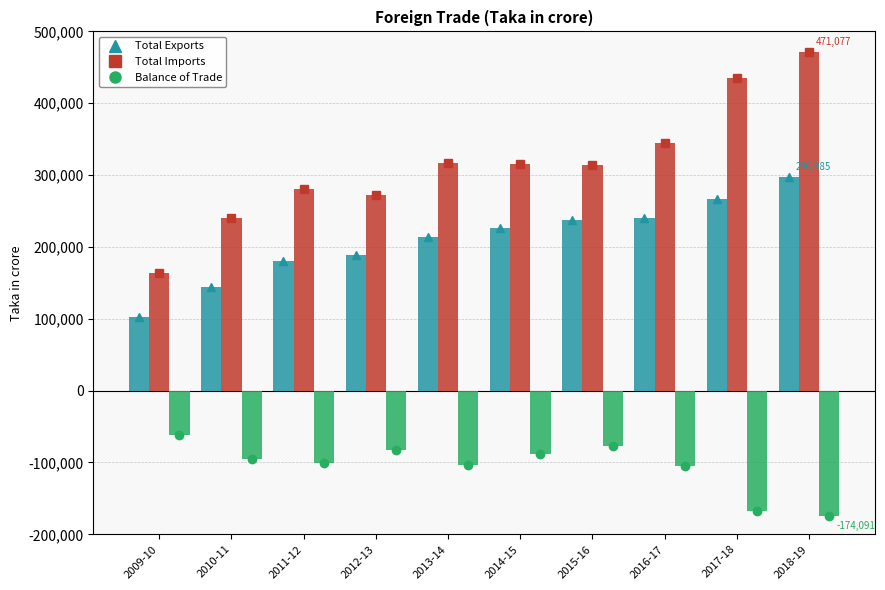

What is the maximum value shown in the chart?

471077.6